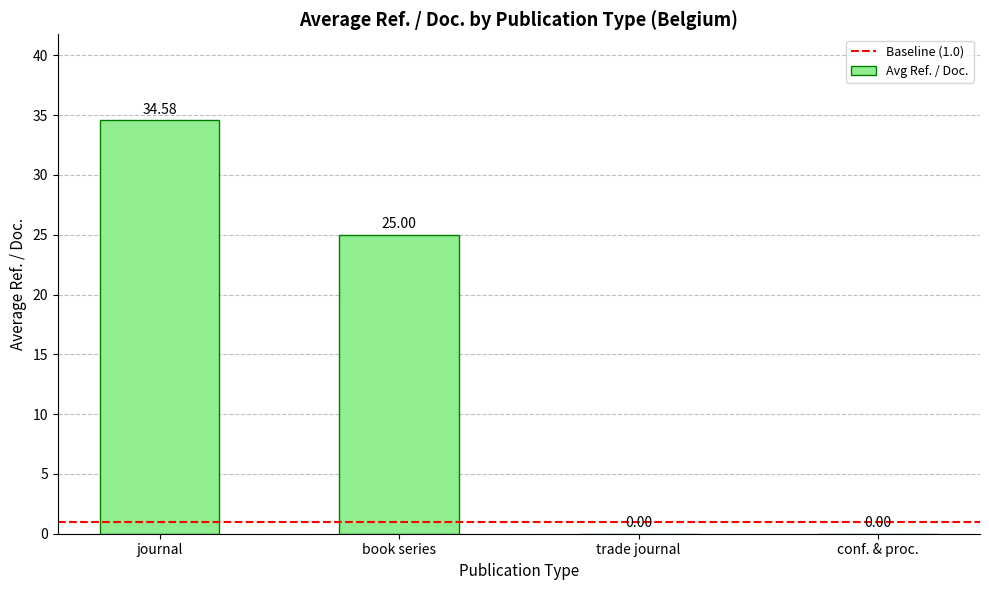

Count the number of data series in this chart.

1